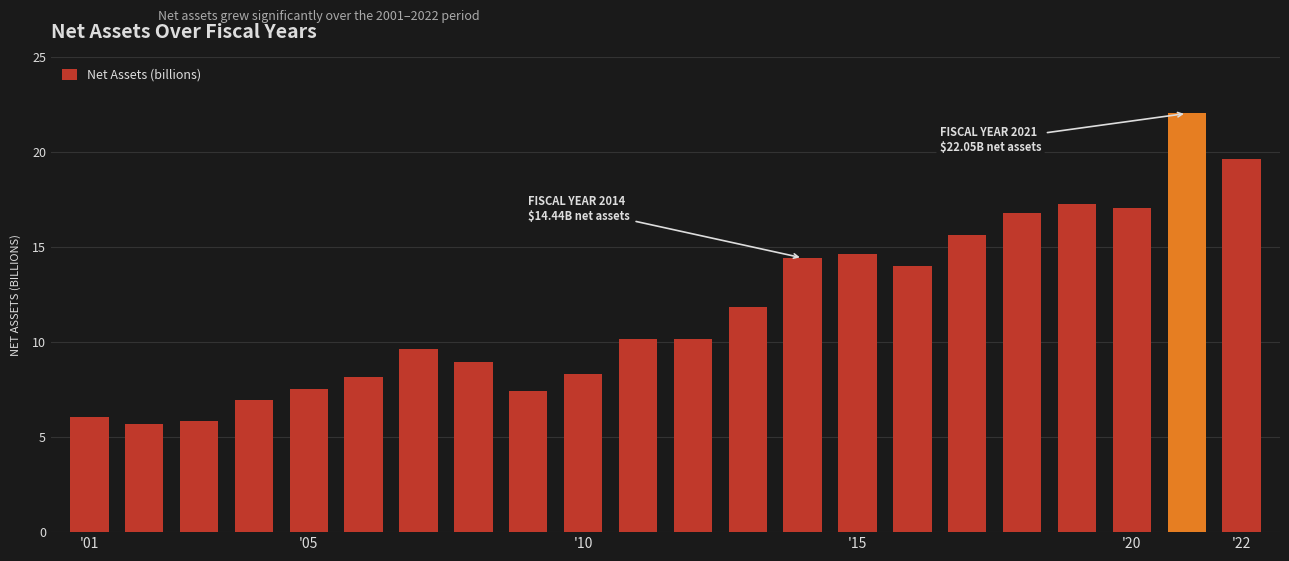

What is the difference between the maximum and second lowest values?

16.2